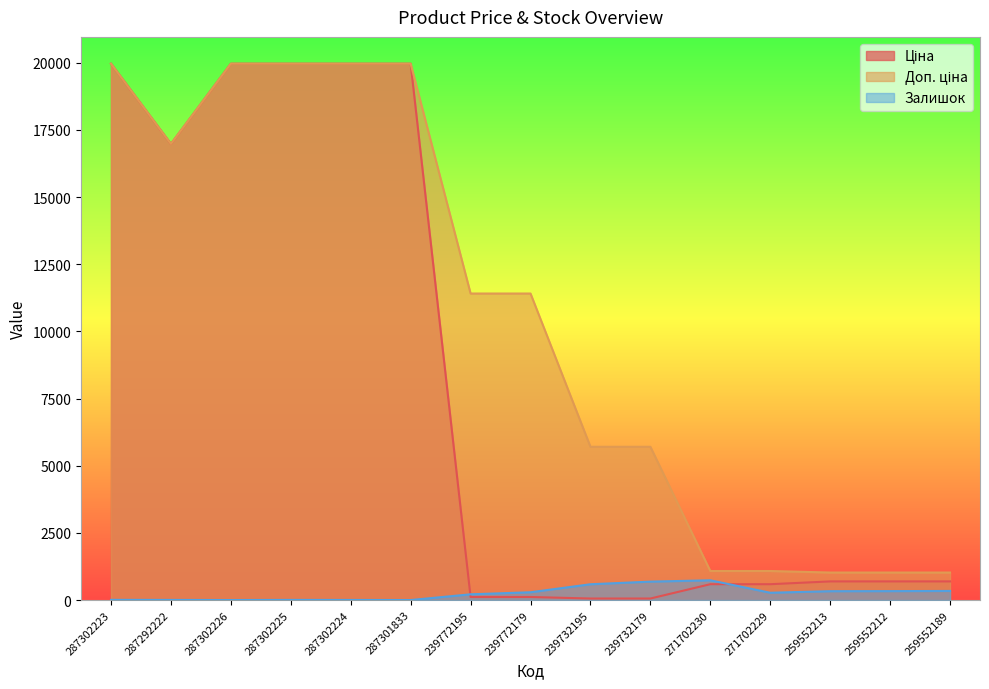

What is the difference between the second highest and minimum values in the Доп. ціна series?

18939.5